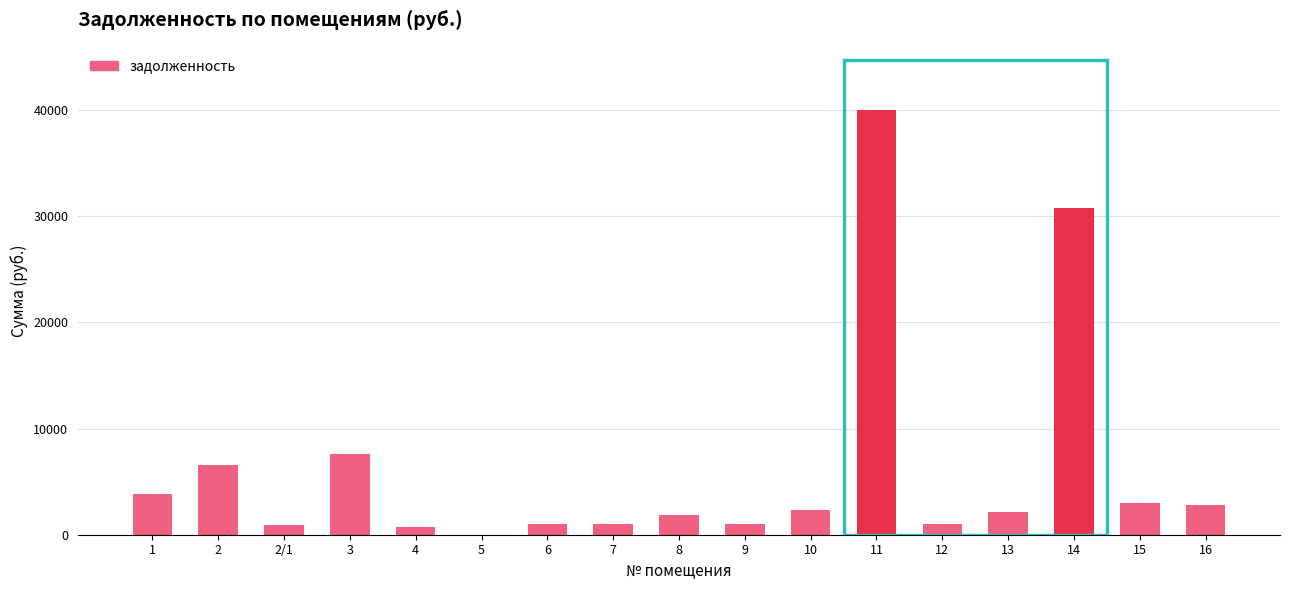

What is the change in value from 3 to 15?

-4655.3